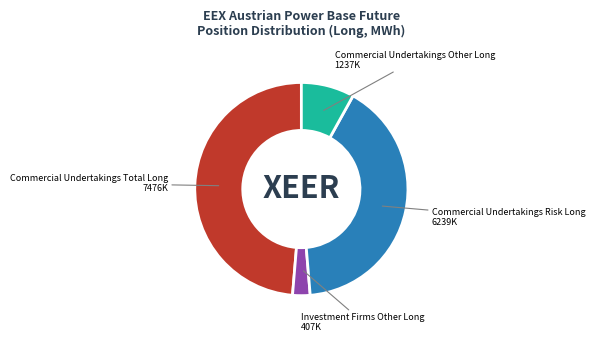

Does any single category account for the majority?

No